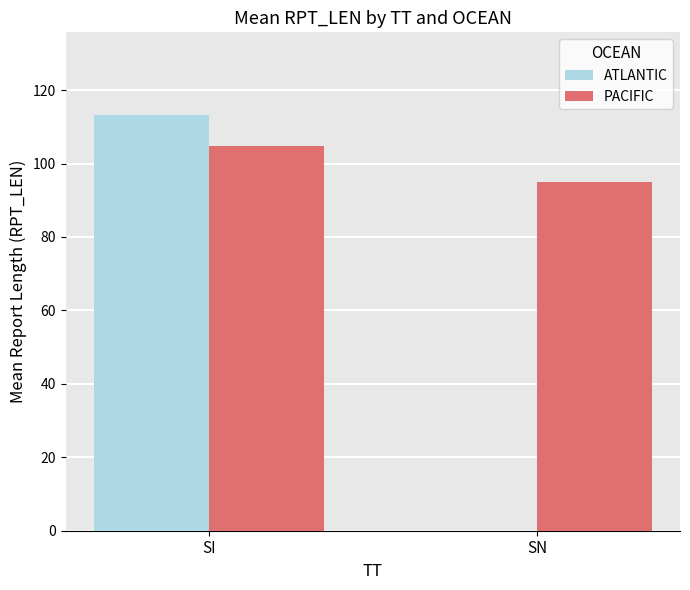

Is it true that PACIFIC equals 95.0 at SN?

True